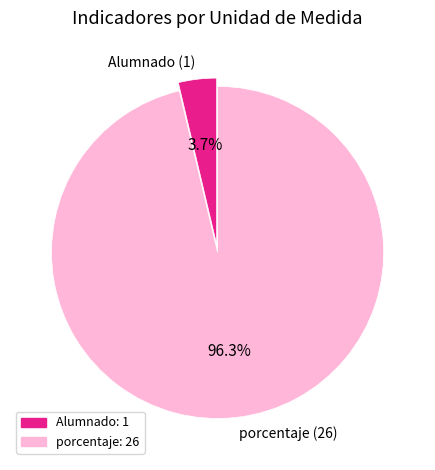

What is the largest slice in the pie chart?

porcentaje